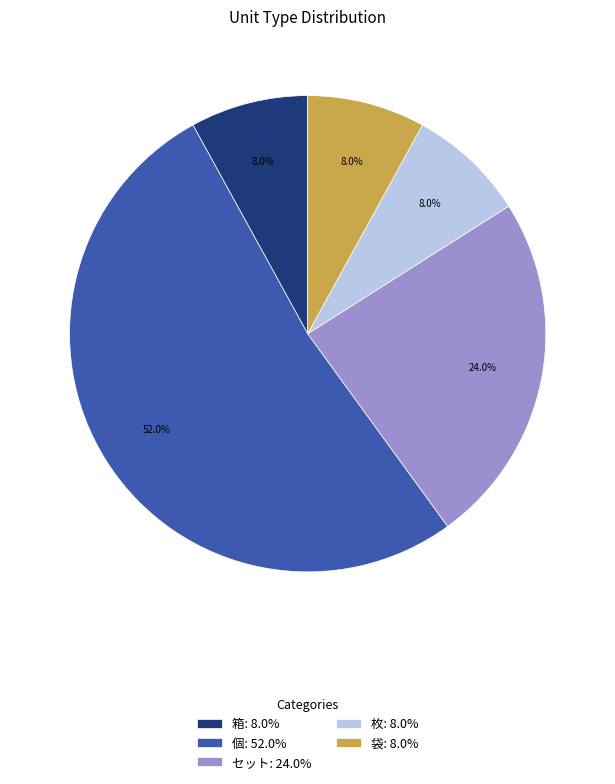

To the nearest percent, what is the average slice percentage?

20%